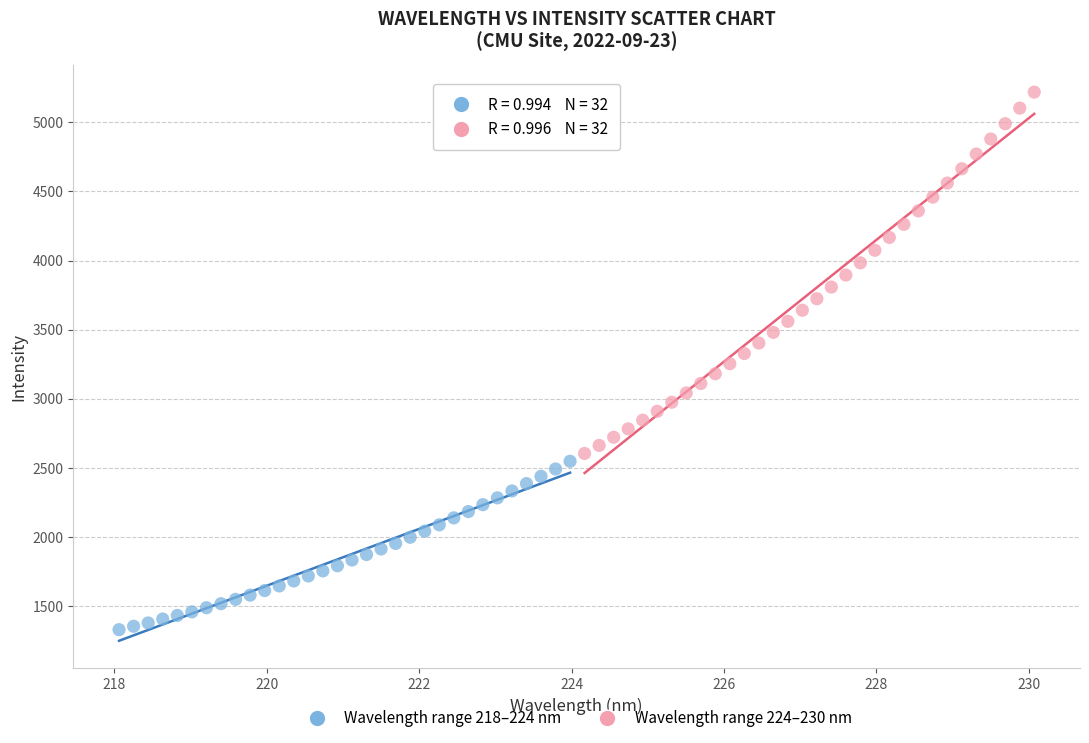

Which series contains the lowest Y value?

Wavelength range 218–224 nm